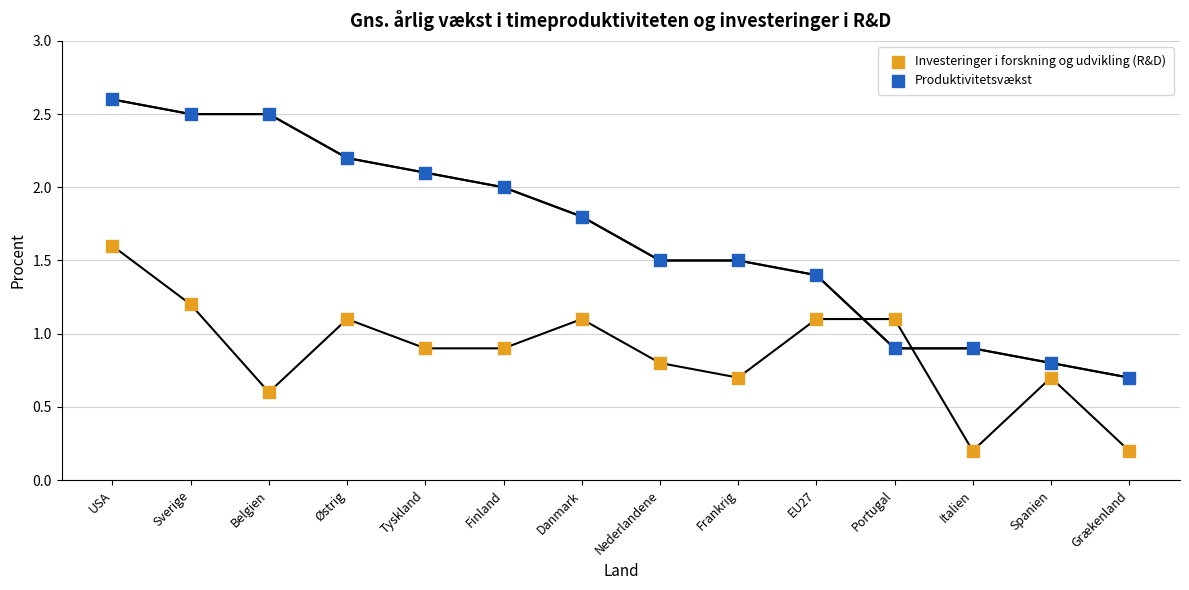

At which category is the sum across all series the highest?

USA